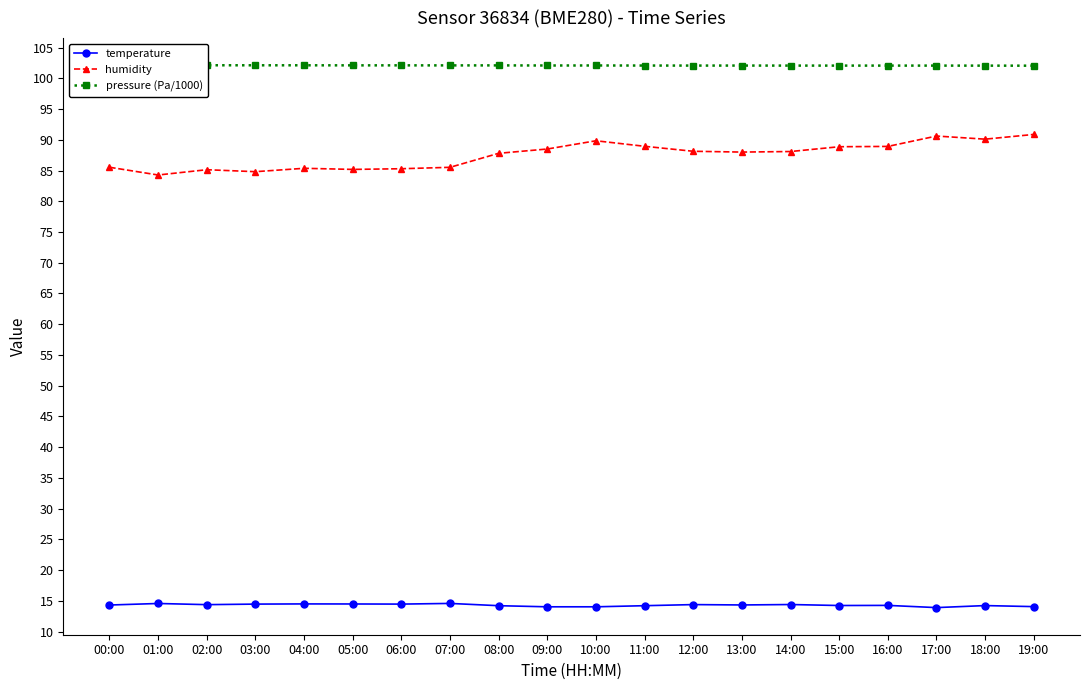

True or false: temperature and pressure (Pa/1000) intersect in this chart.

False